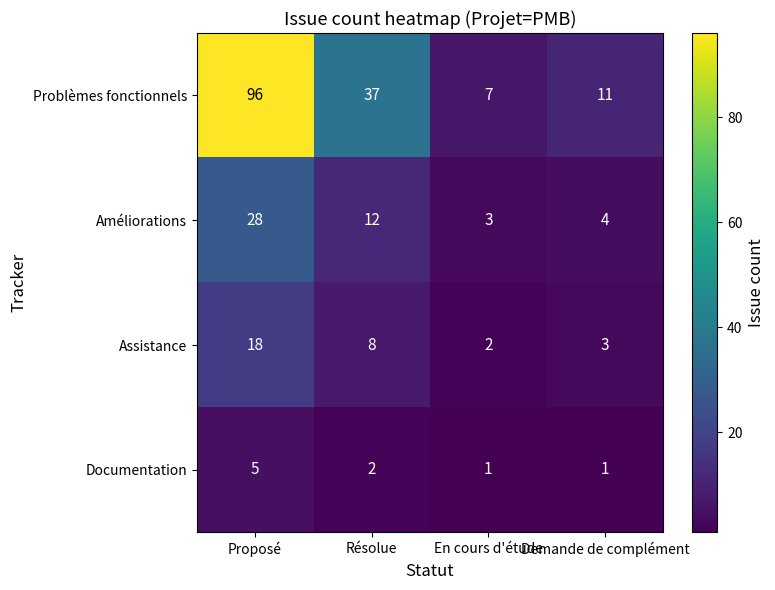

Which series has the largest range (max minus min)?

Problèmes fonctionnels